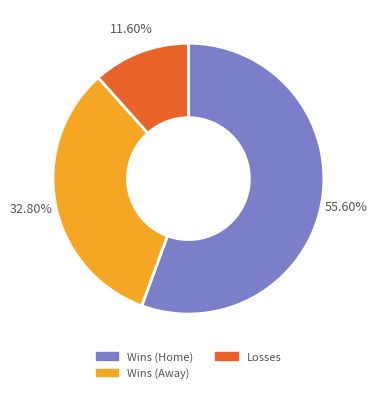

To the nearest percent, what is the average slice percentage?

33%